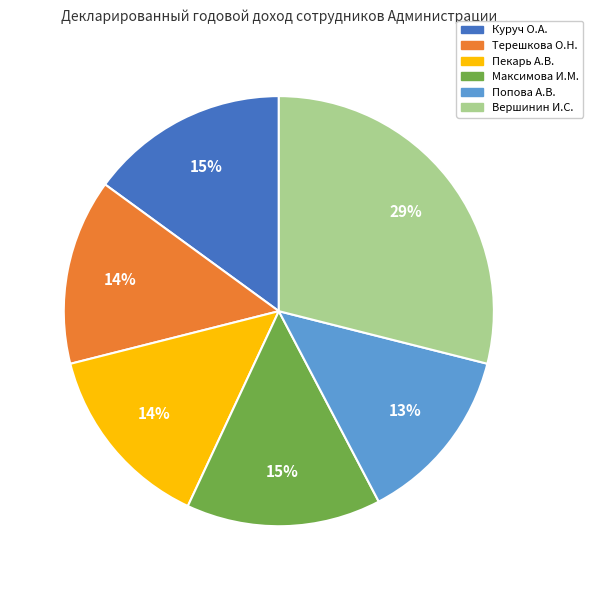

What percentage is the Попова А.В. slice, to the nearest percent?

13%